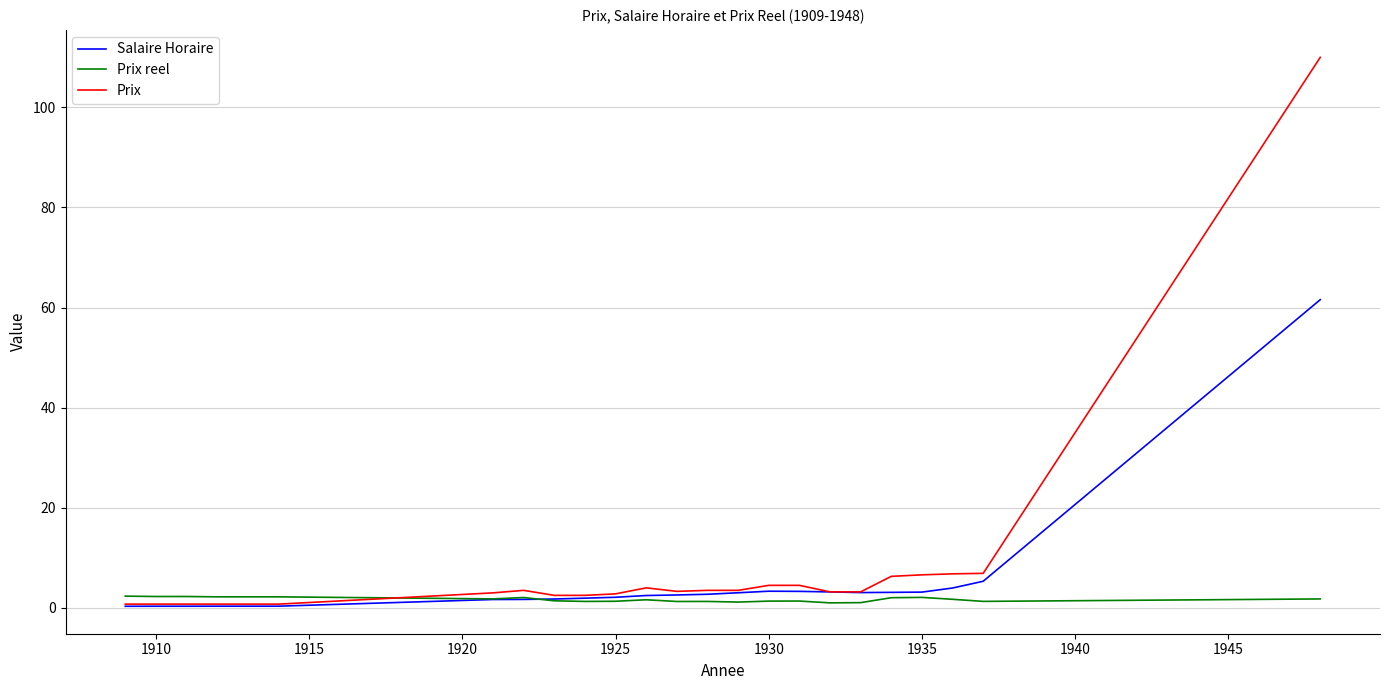

Which series has the widest spread of values?

Prix